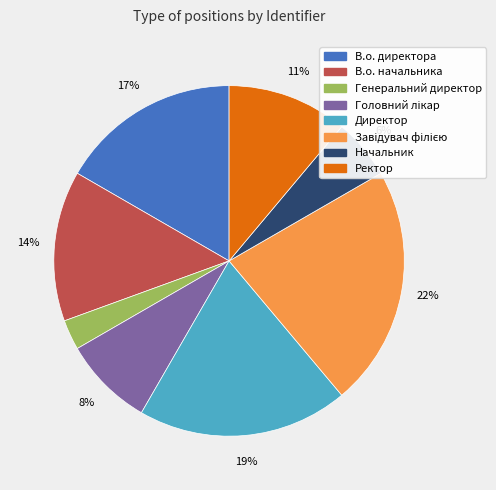

True or false: В.о. директора accounts for 26% of the total.

False